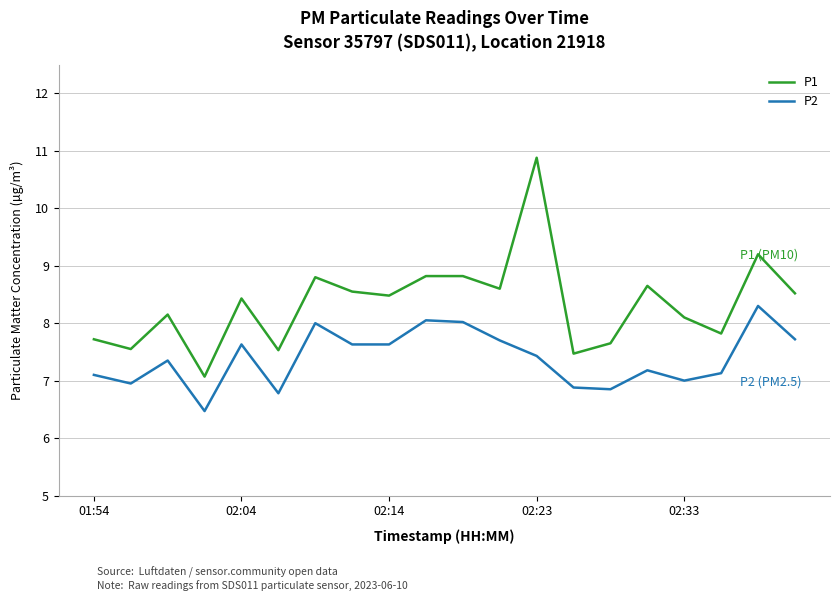

True or false: P1 and P2 cross at least once.

False